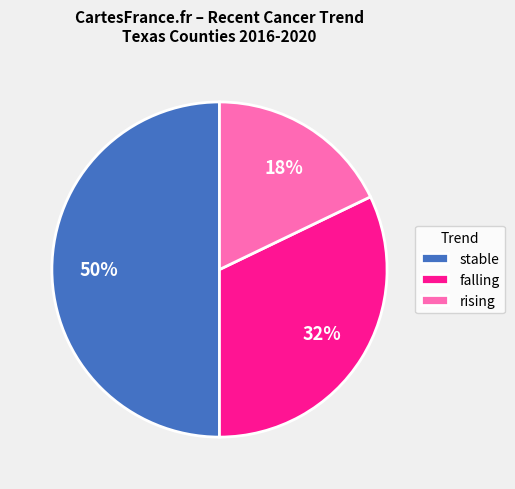

What is the smallest slice in the pie chart?

rising